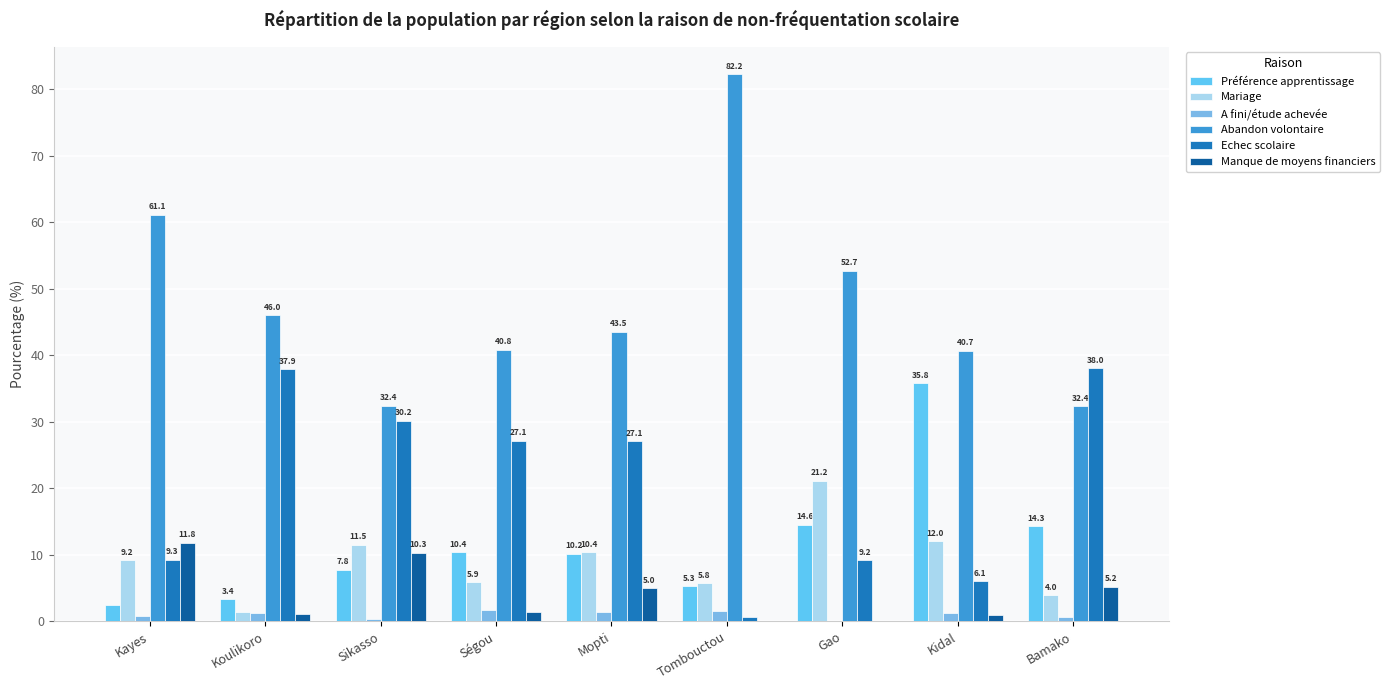

Where is Mariage nearest to the value 11?

Sikasso